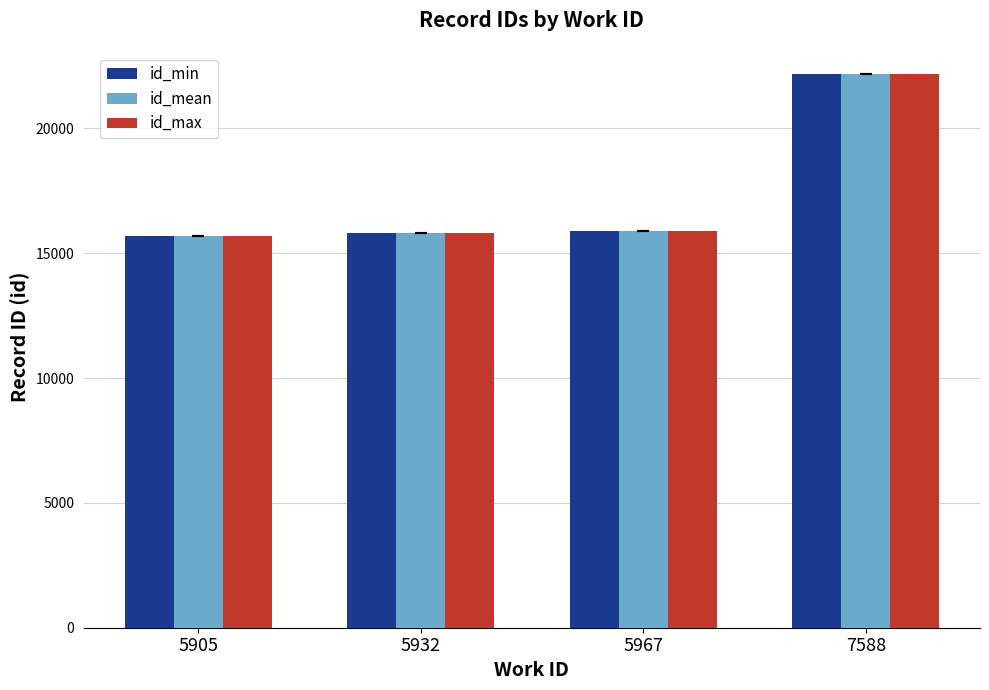

The id_max series shows 15808 at 5932. True or false?

True